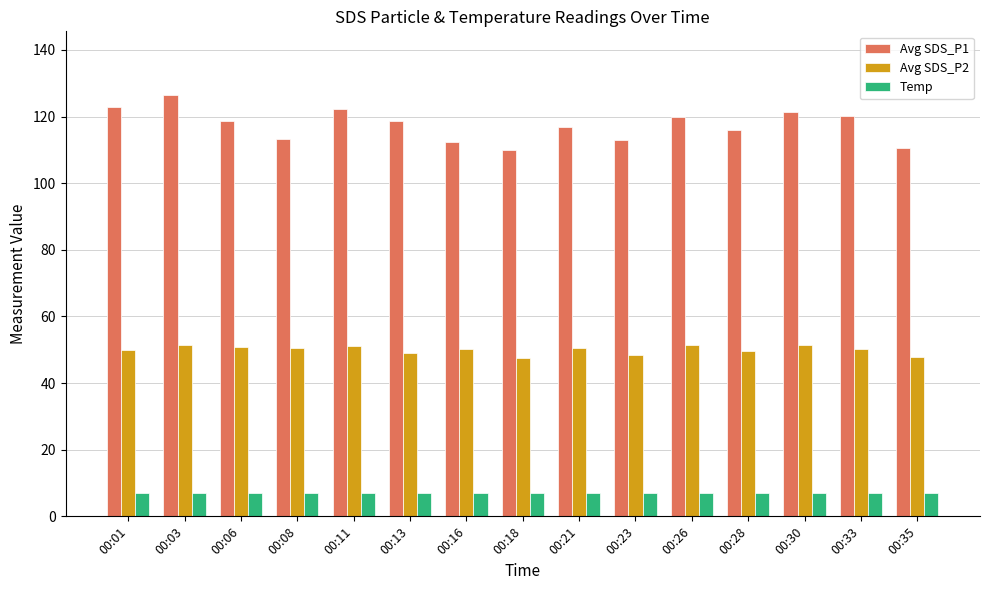

What is the value of the Avg SDS_P2 bar at the 7th from the left?

50.1